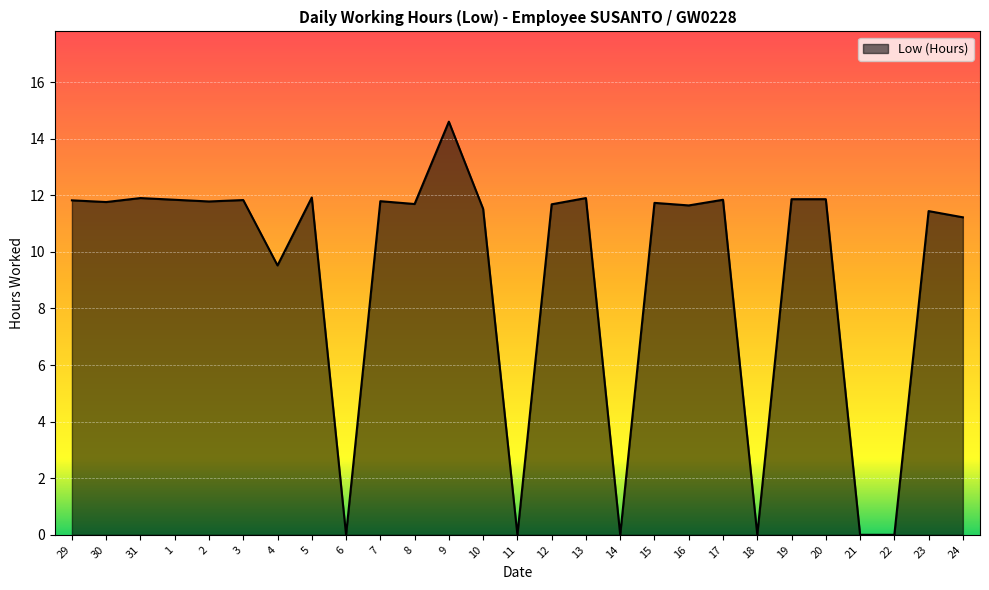

True or false: the data shows -9.3 at 22.

False